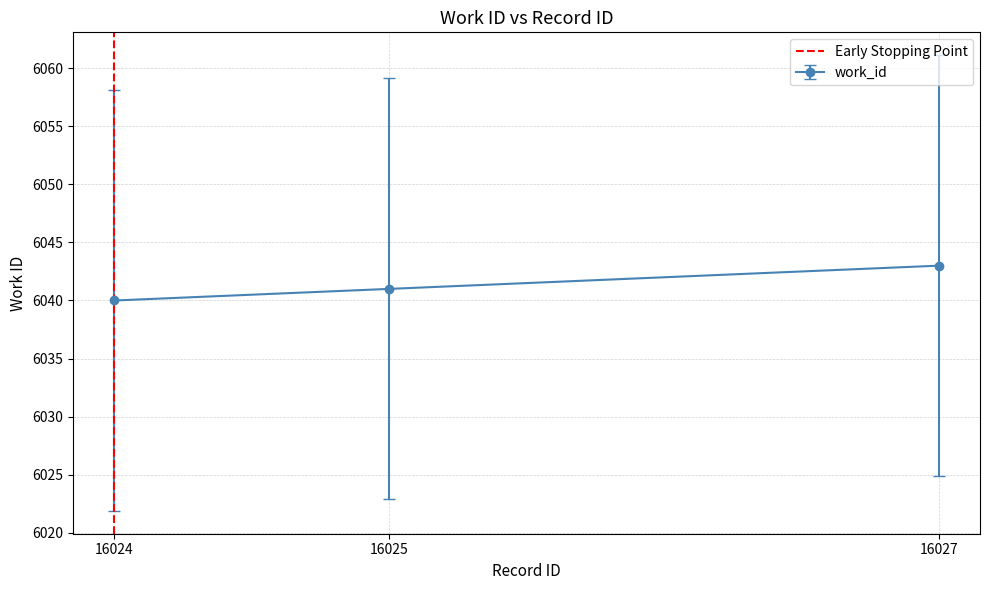

At which label does work_id reach its minimum?

16024